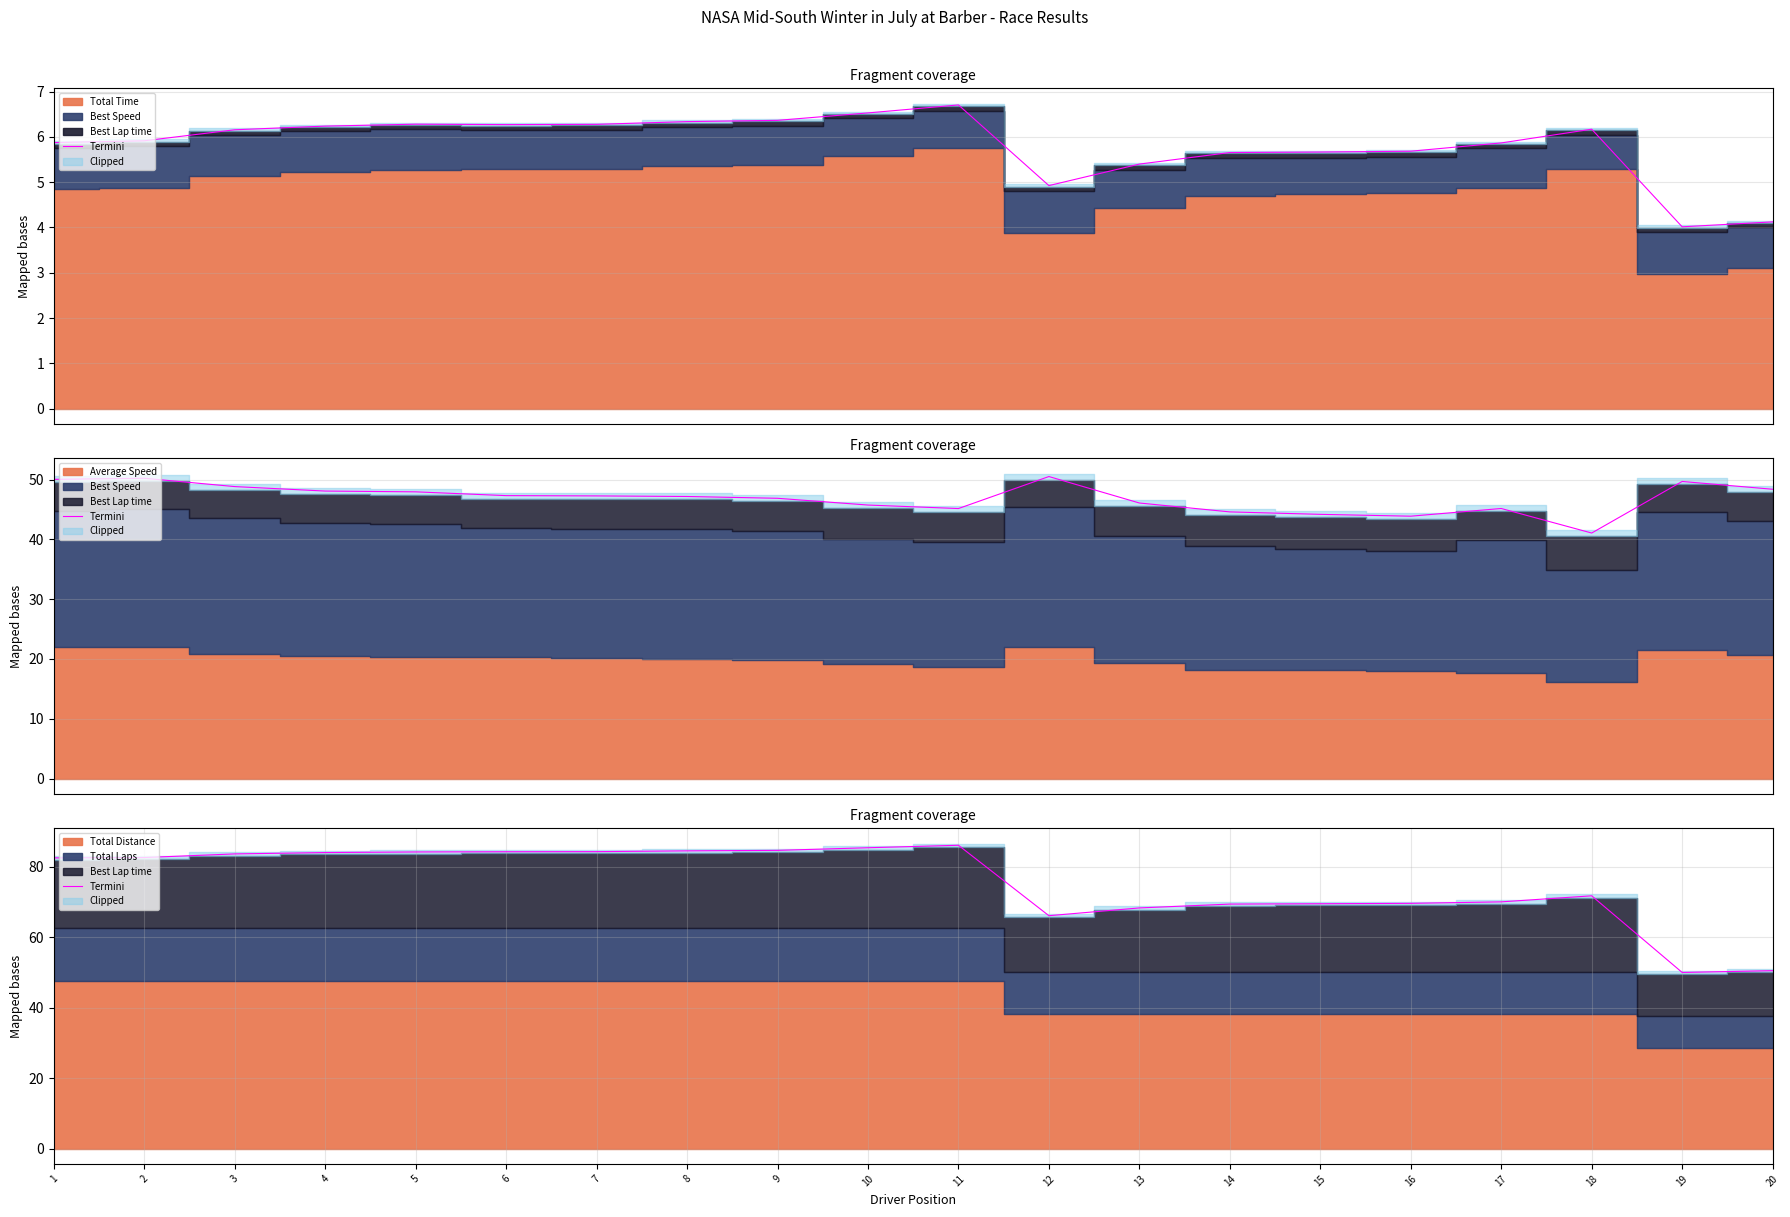

What is the value of the 11th point from the left?

86.1